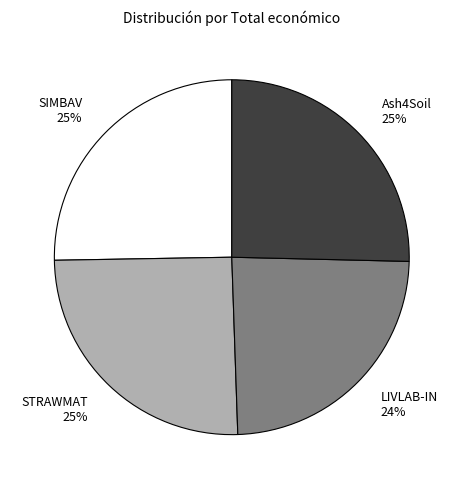

What is the ratio of the value at SIMBAV to the value at STRAWMAT?

1.0